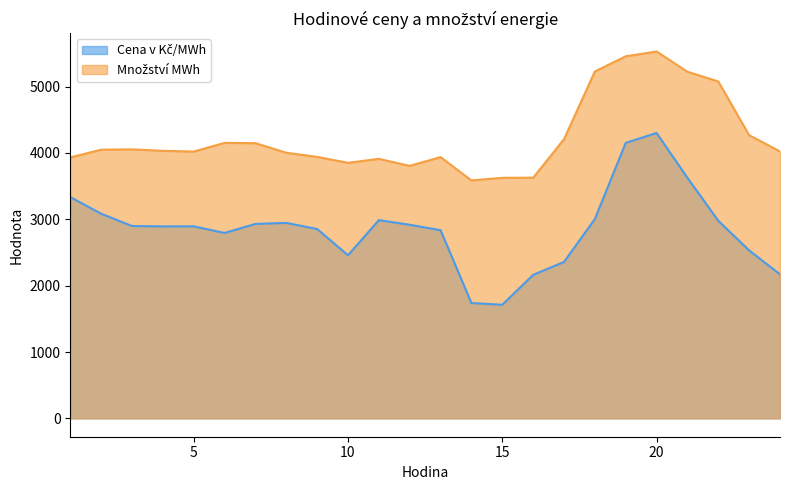

Which category has the lowest value across all series?

15